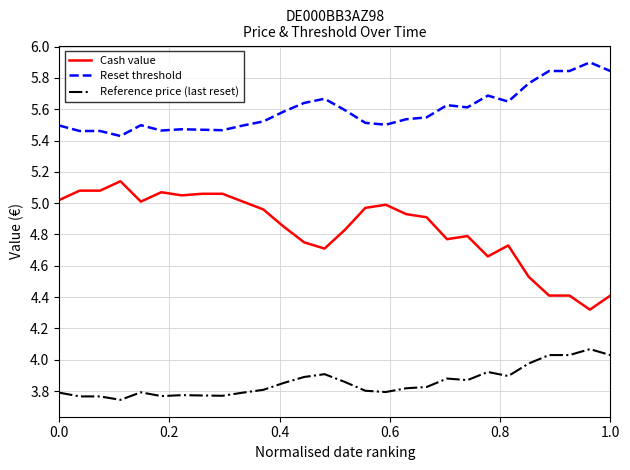

How many lines are shown in the chart?

3